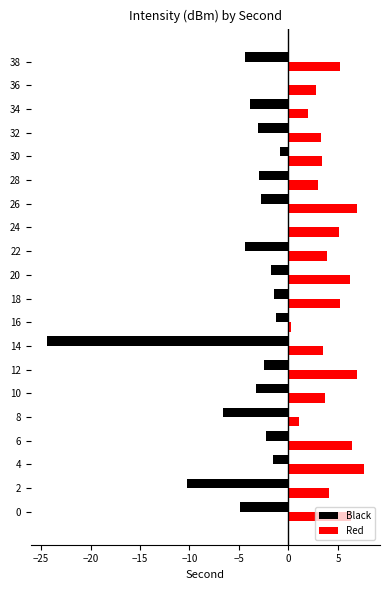

The value of Red at 22 is 3.9. True or false?

True